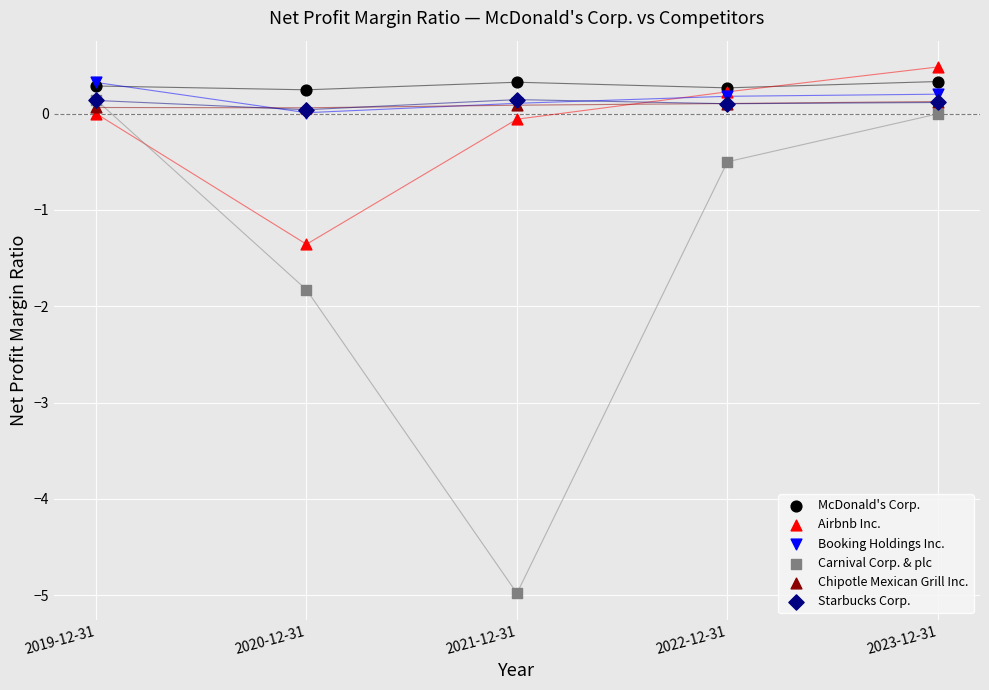

What are all the series names shown in the legend?

McDonald's Corp., Airbnb Inc., Booking Holdings Inc., Carnival Corp. & plc, Chipotle Mexican Grill Inc., Starbucks Corp.